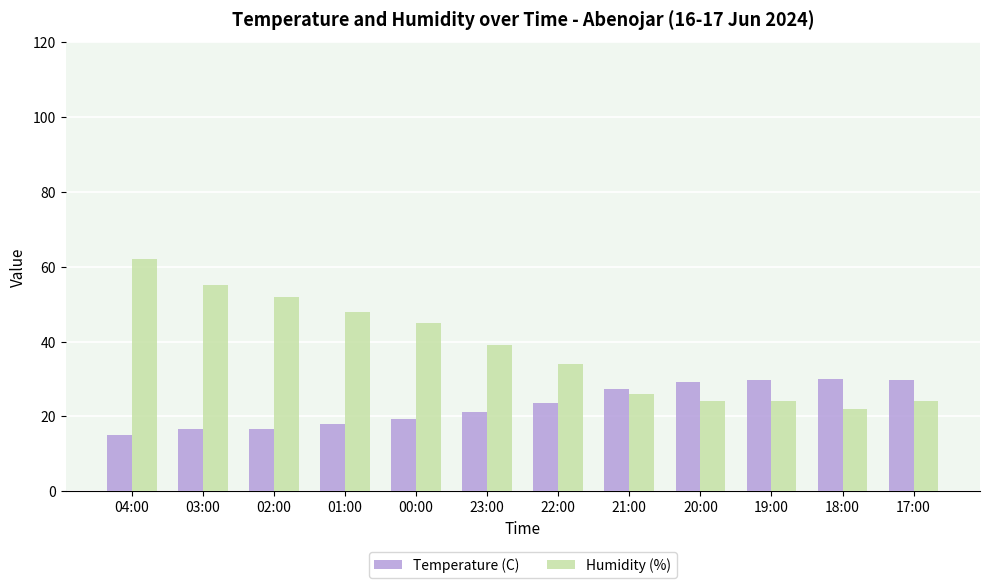

What position from the left is 21:00?

8